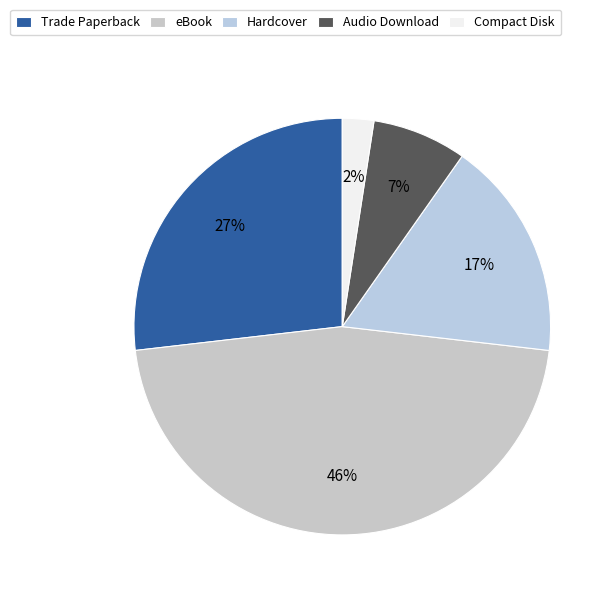

How many segments does this pie chart have?

5